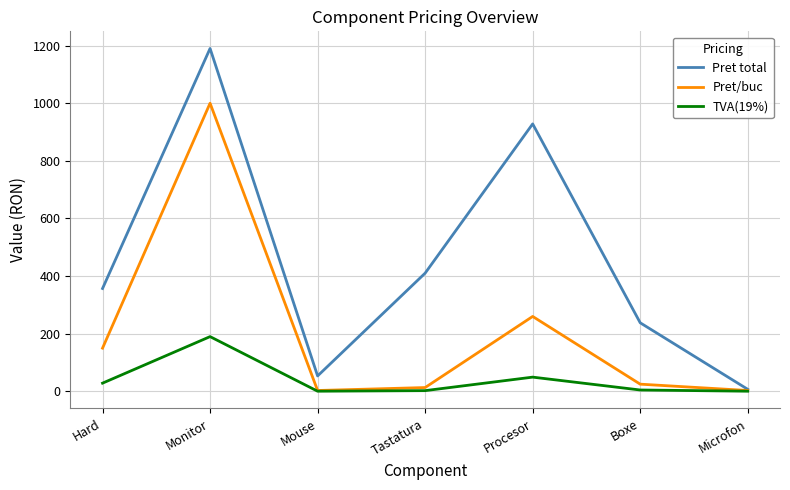

What is the sum of all Pret/buc values?

1454.3